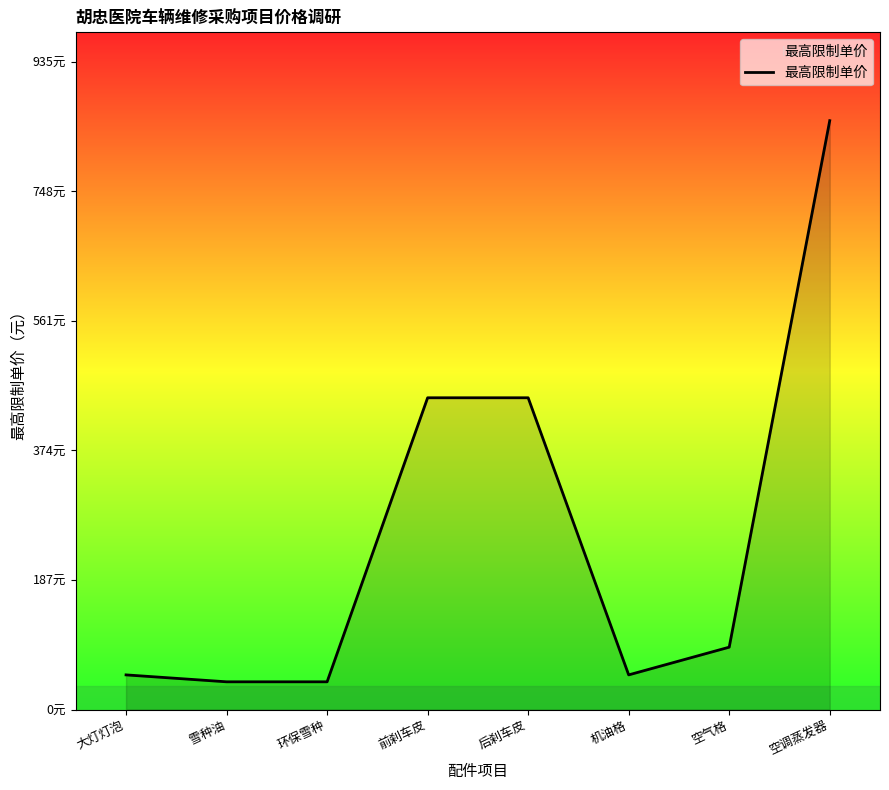

Is this an area chart (filled region under the line)?

Yes